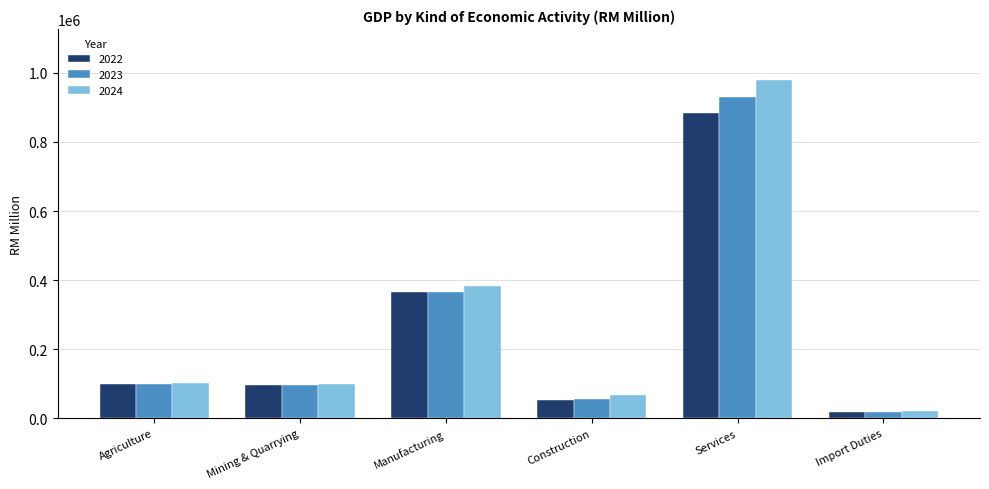

Is it true that 2024 equals 98432.2 at Mining & Quarrying?

True